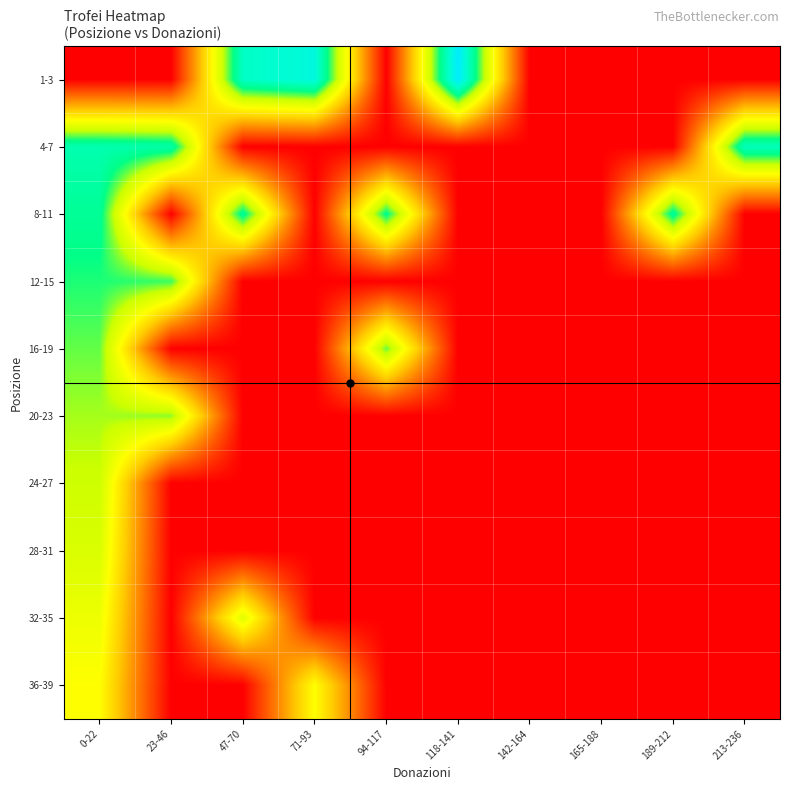

Reading left to right, transcribe all the data shown in this chart.

1-3: 0-22=0.0	23-46=0.0	47-70=7500.0	71-93=7972.0	94-117=0.0	118-141=8705.0	142-164=0.0	165-188=0.0	189-212=0.0	213-236=0.0
4-7: 0-22=7158.5	23-46=7027.0	47-70=0.0	71-93=0.0	94-117=0.0	118-141=0.0	142-164=0.0	165-188=0.0	189-212=0.0	213-236=7353.0
8-11: 0-22=6757.0	23-46=0.0	47-70=6803.0	71-93=0.0	94-117=6651.0	118-141=0.0	142-164=0.0	165-188=0.0	189-212=6814.0	213-236=0.0
12-15: 0-22=6382.3	23-46=6215.0	47-70=0.0	71-93=0.0	94-117=0.0	118-141=0.0	142-164=0.0	165-188=0.0	189-212=0.0	213-236=0.0
16-19: 0-22=5995.3	23-46=0.0	47-70=0.0	71-93=0.0	94-117=5958.0	118-141=0.0	142-164=0.0	165-188=0.0	189-212=0.0	213-236=0.0
20-23: 0-22=5641.7	23-46=5765.0	47-70=0.0	71-93=0.0	94-117=0.0	118-141=0.0	142-164=0.0	165-188=0.0	189-212=0.0	213-236=0.0
24-27: 0-22=5377.8	23-46=0.0	47-70=0.0	71-93=0.0	94-117=0.0	118-141=0.0	142-164=0.0	165-188=0.0	189-212=0.0	213-236=0.0
28-31: 0-22=5147.0	23-46=0.0	47-70=0.0	71-93=0.0	94-117=0.0	118-141=0.0	142-164=0.0	165-188=0.0	189-212=0.0	213-236=0.0
32-35: 0-22=4721.3	23-46=0.0	47-70=5006.0	71-93=0.0	94-117=0.0	118-141=0.0	142-164=0.0	165-188=0.0	189-212=0.0	213-236=0.0
36-39: 0-22=4350.0	23-46=0.0	47-70=0.0	71-93=4360.5	94-117=0.0	118-141=0.0	142-164=0.0	165-188=0.0	189-212=0.0	213-236=0.0